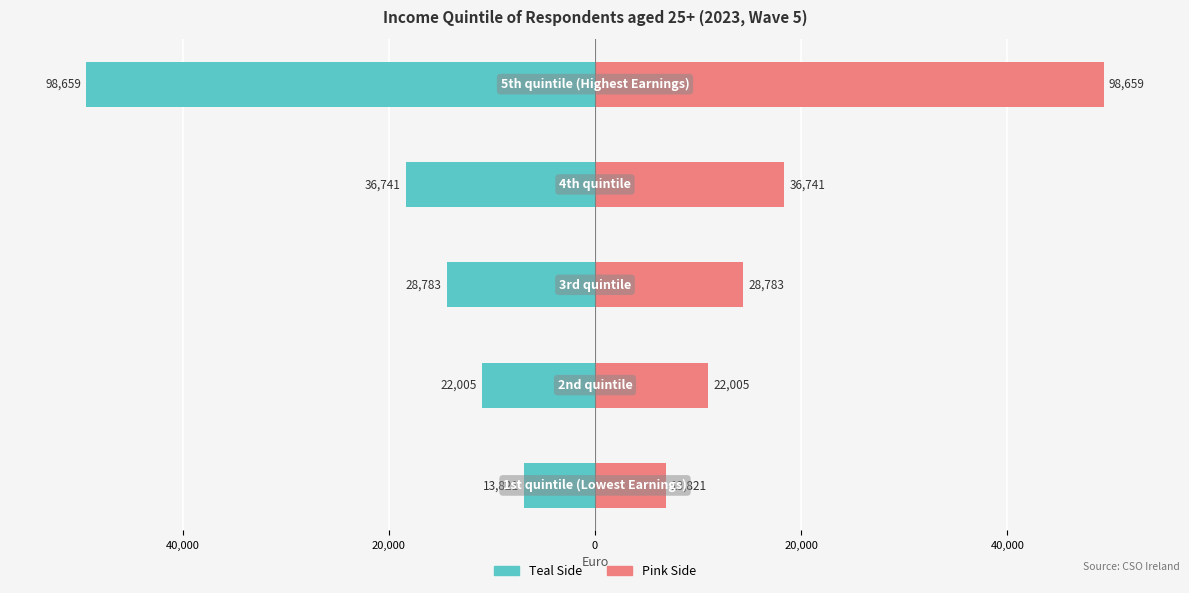

What is the value of the Right (Euro /2) bar at the 1st from the left?

6910.5